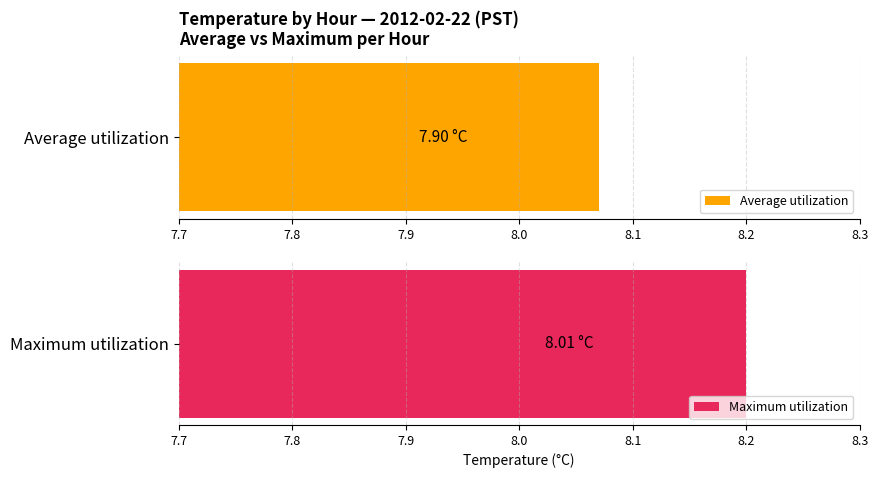

Where does the Maximum utilization series first go above 8?

7.7